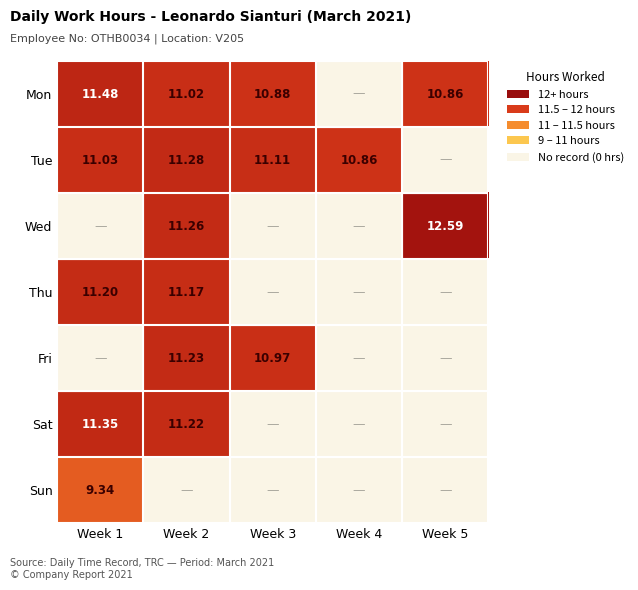

Which series has the widest spread of values?

Mon